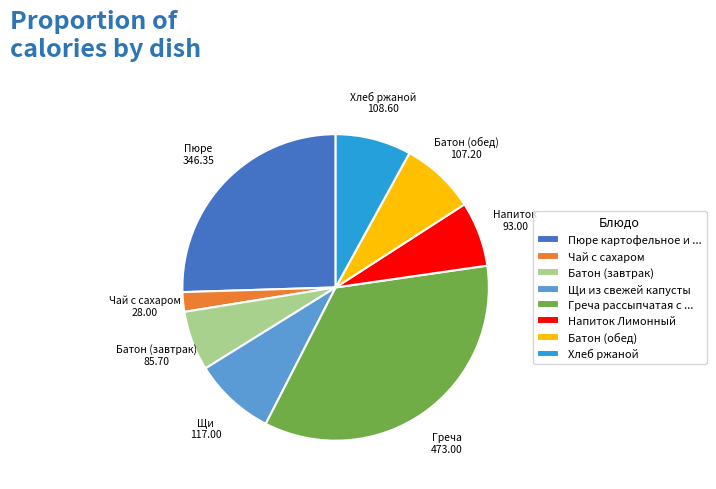

Is it true that Батон (завтрак) is 6% of the pie?

True